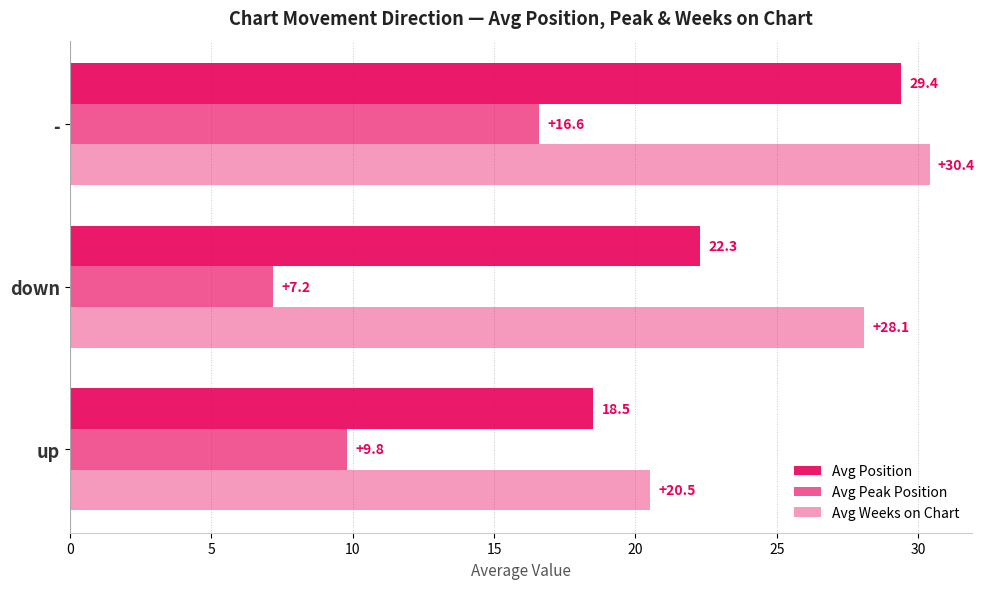

Rank the series by their maximum value, from lowest to highest.

Avg Peak Position, Avg Position, Avg Weeks on Chart